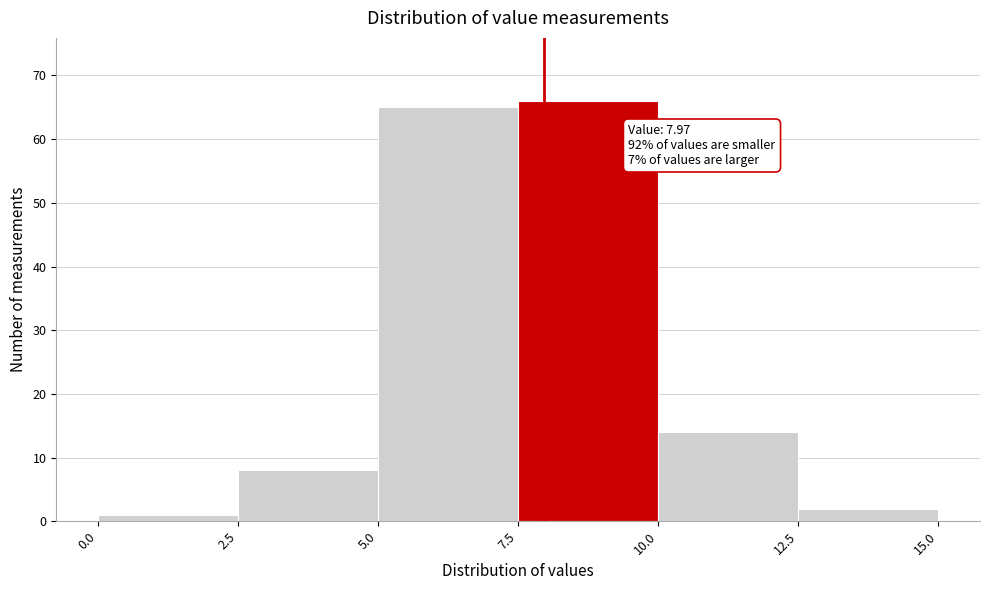

Over which range of the x-axis is the bar tallest?

7.5 to 10.0